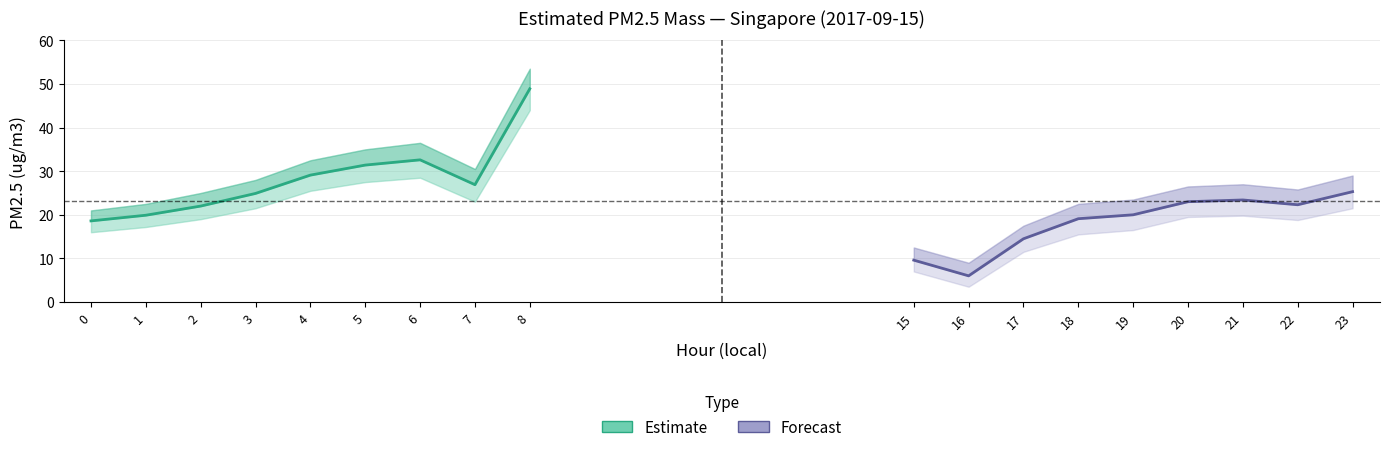

How many distinct data groups are displayed?

2